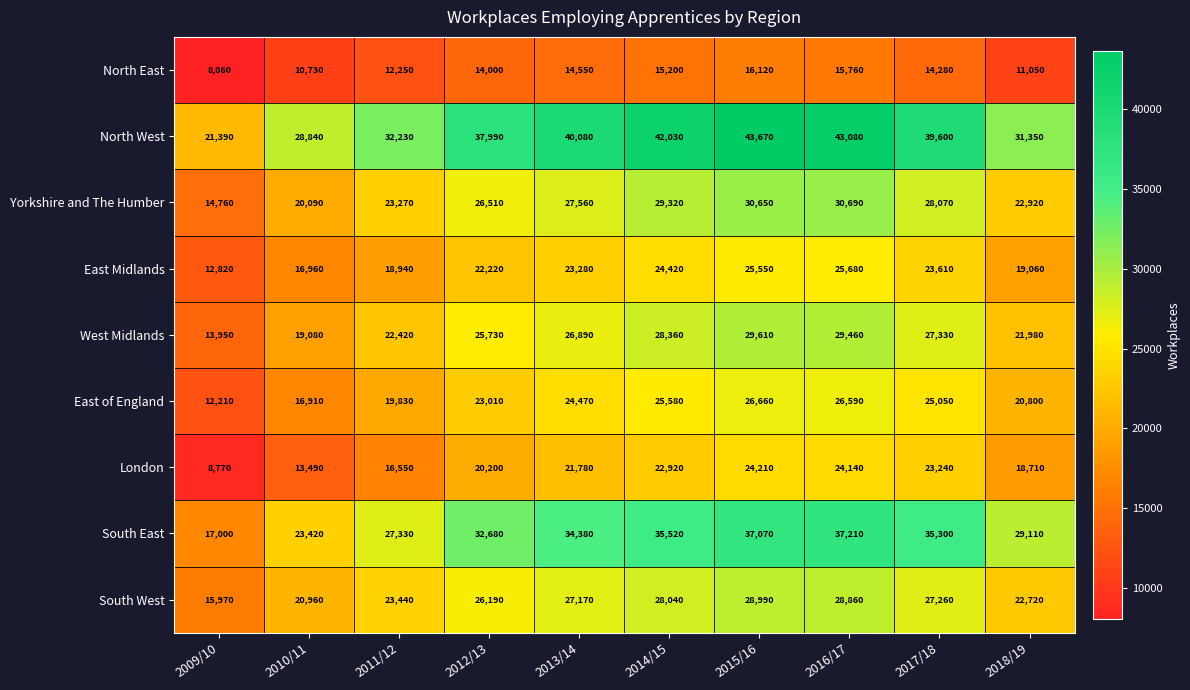

What is the total value across all series at 2013/14?

240160